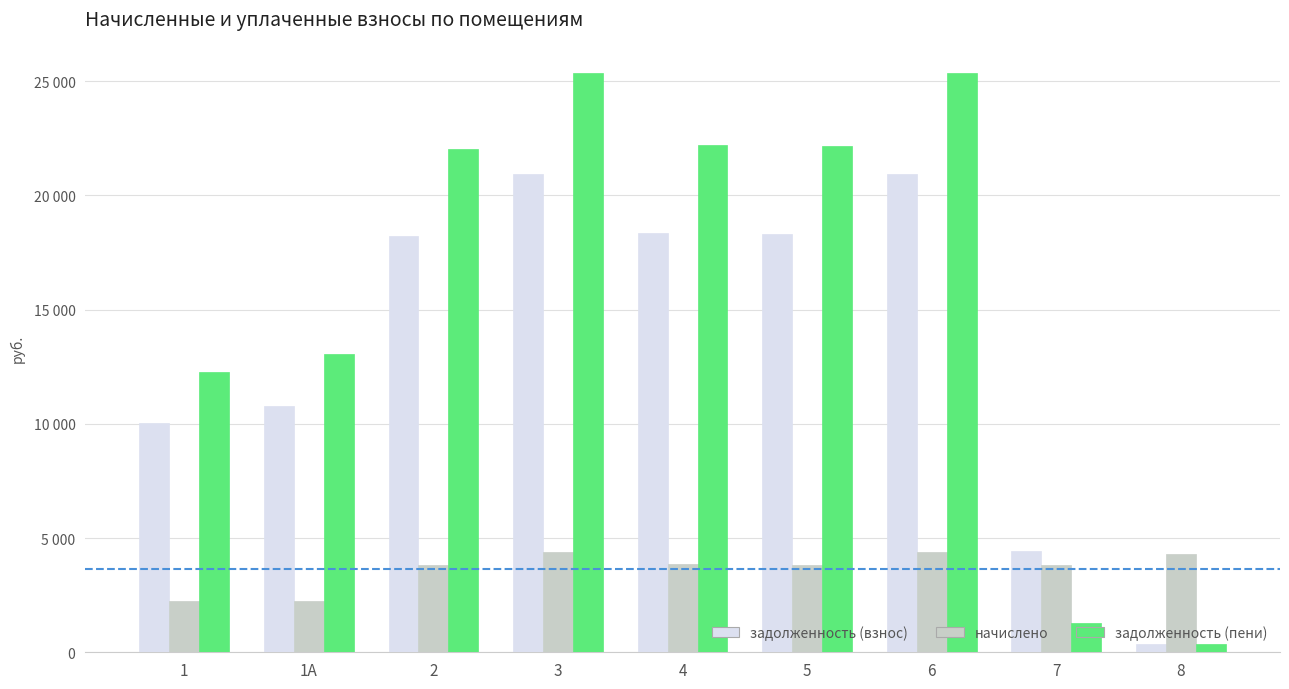

What is the difference between the maximum and second lowest values in the задолженность (взнос) series?

16505.6